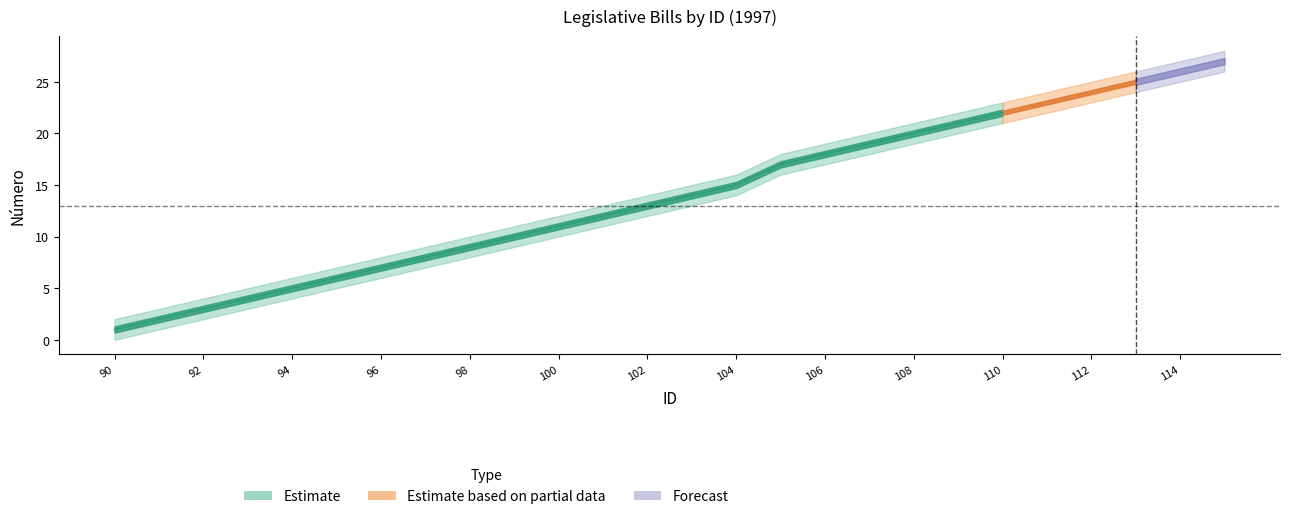

True or false: Número and Número_lower cross at least once.

False